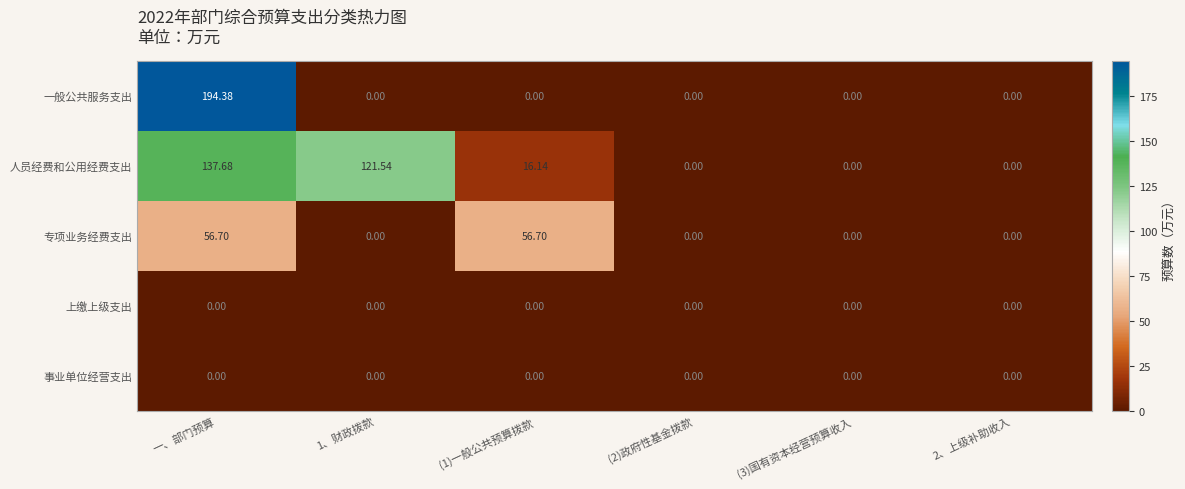

At which category is the sum across all series the highest?

一、部门预算